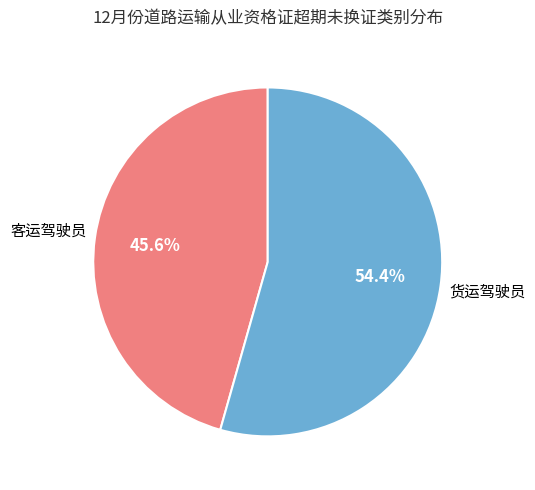

The 货运驾驶员 slice represents 61% of the pie. True or false?

False